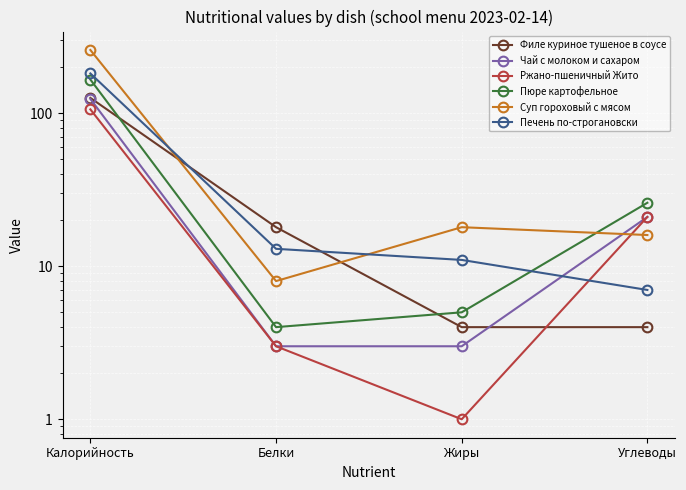

True or false: Филе куриное тушеное в соусе has a value of 4 at Углеводы.

True